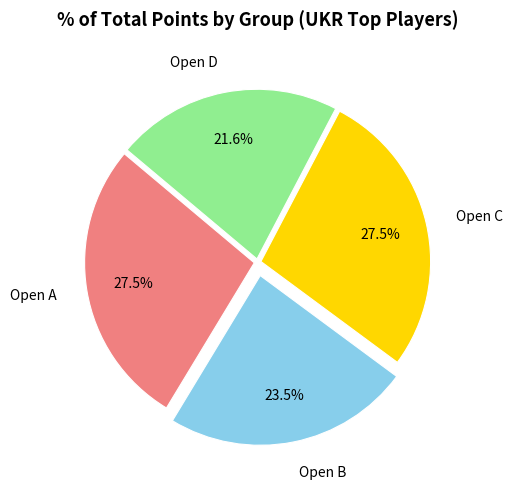

Which has a higher value, Open A or Open B?

Open A